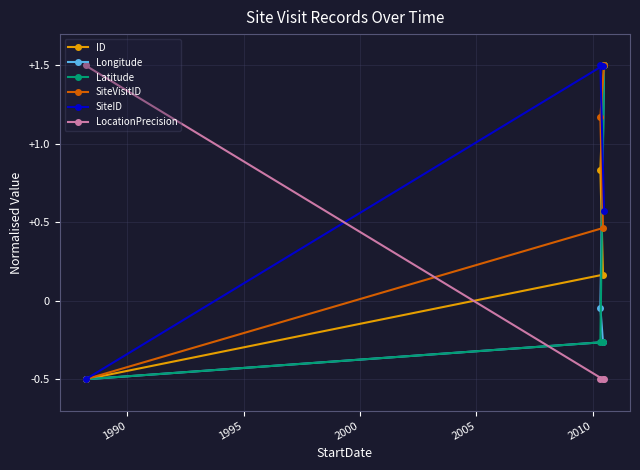

How many data points does each series have?

4